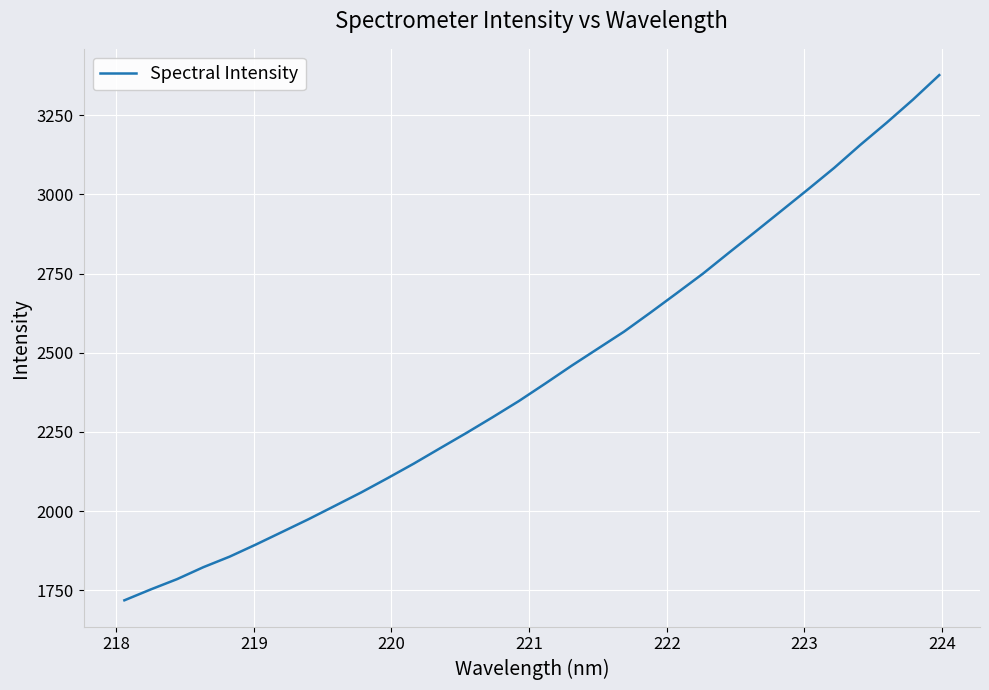

How many lines are shown in the chart?

1